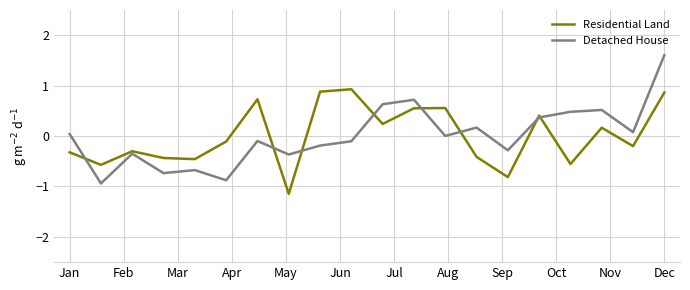

Rank the series by their maximum value, from highest to lowest.

Detached House, Residential Land